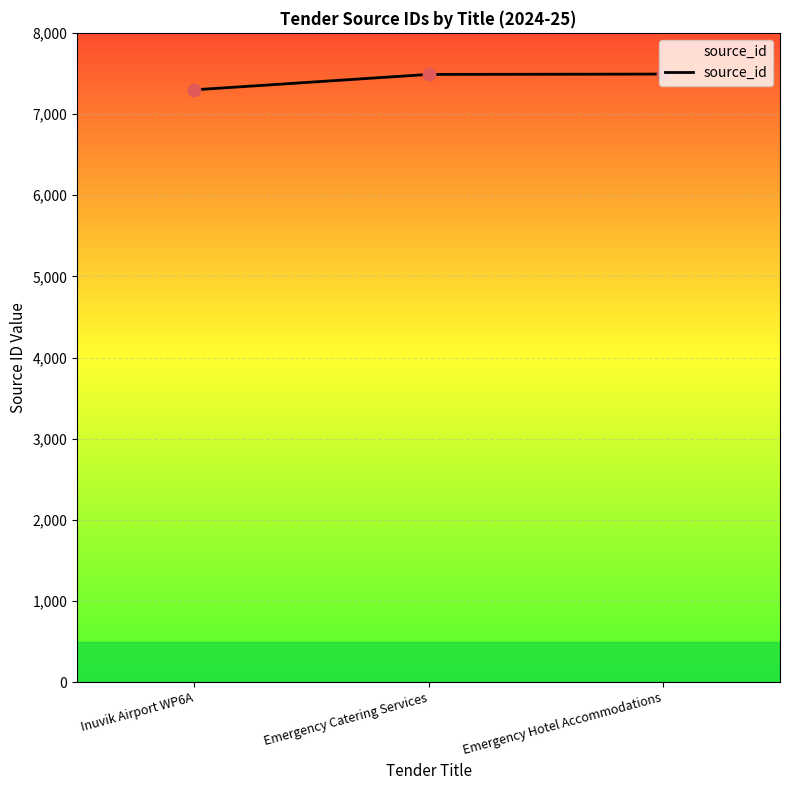

Approximately how many times larger is the value at Inuvik Airport WP6A compared to Emergency Catering Services?

1.0